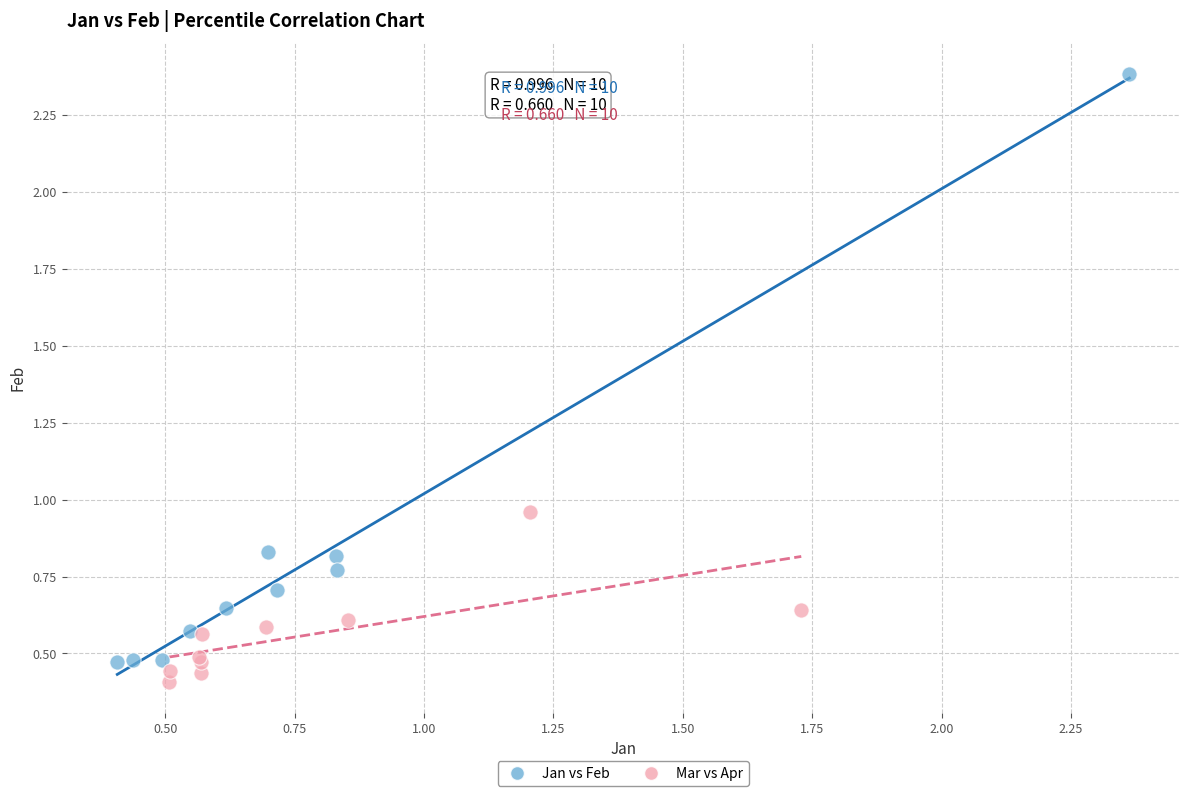

Which series contains the highest Y value?

Jan vs Feb